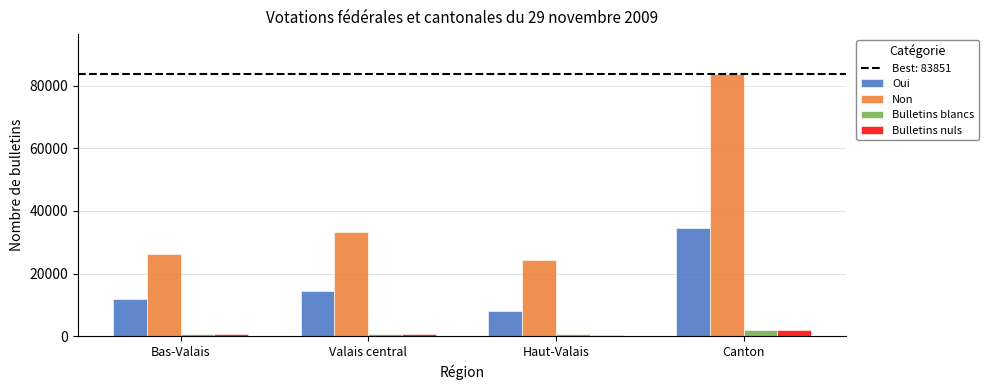

What is the value of the Non bar at the 1st from the left?

26104